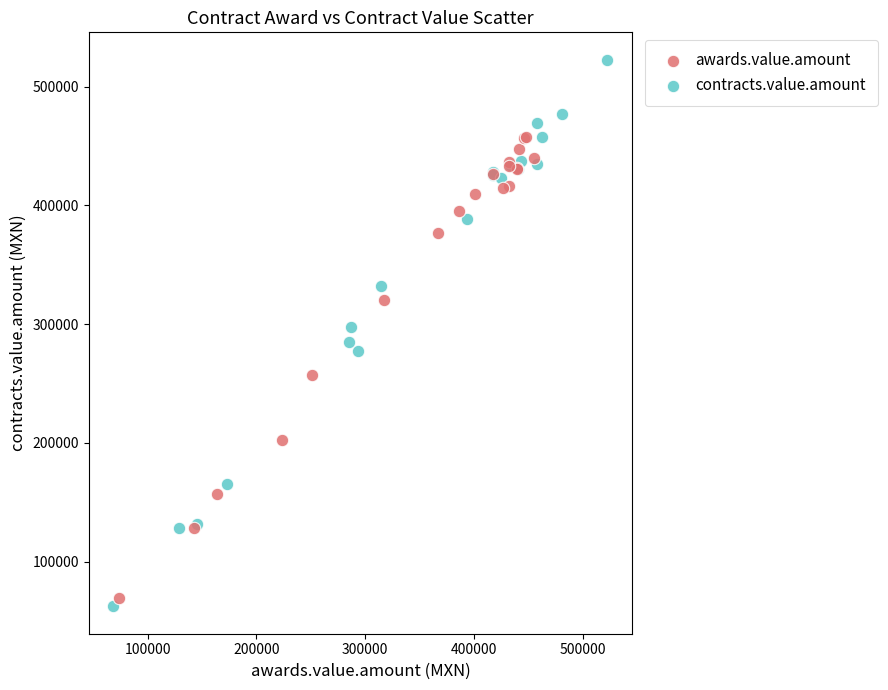

Which series reaches the minimum Y coordinate?

contracts.value.amount